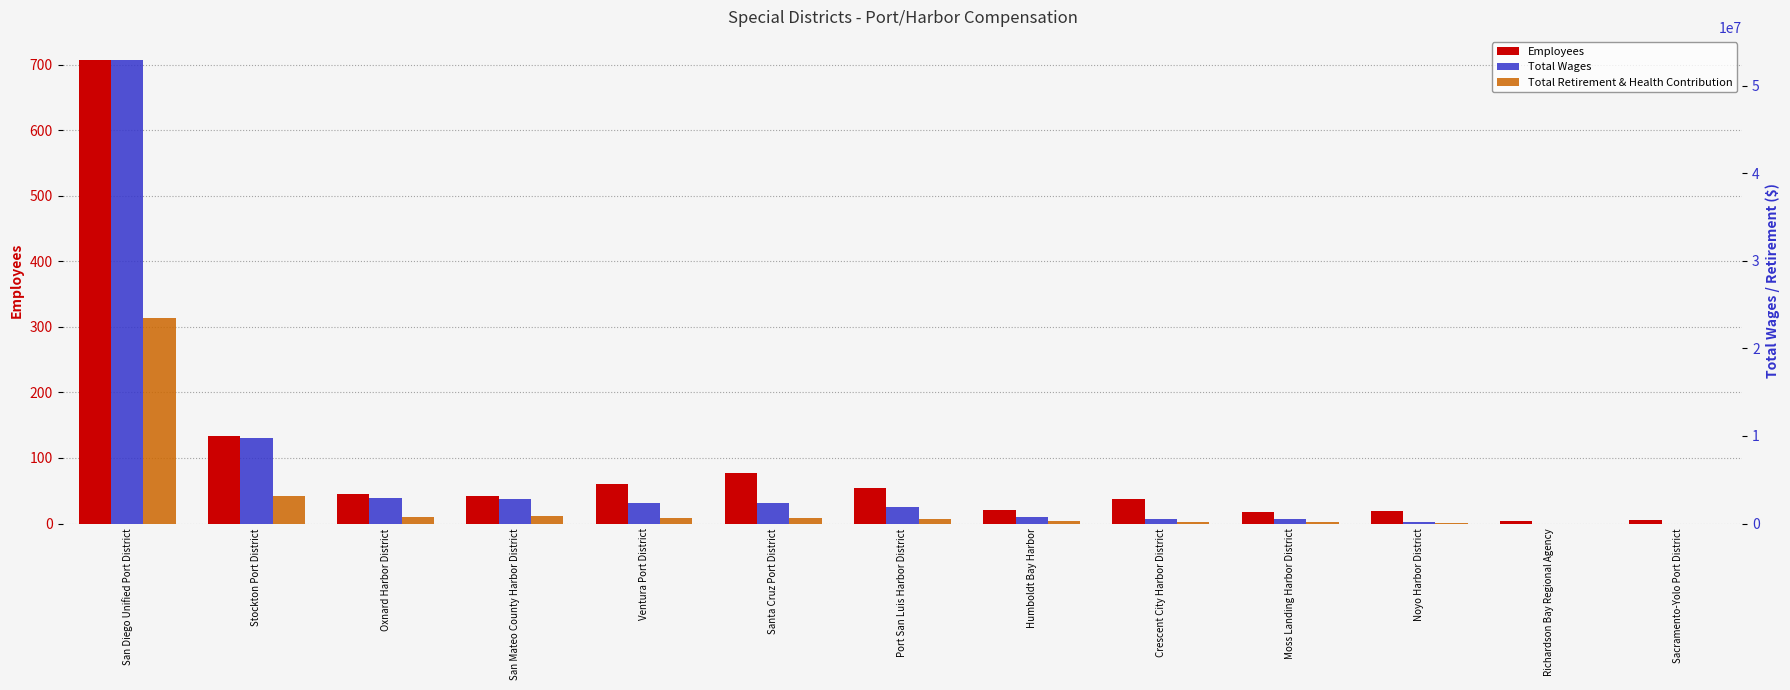

At which label does Total Retirement & Health Contribution first exceed 523507?

San Diego Unified Port District